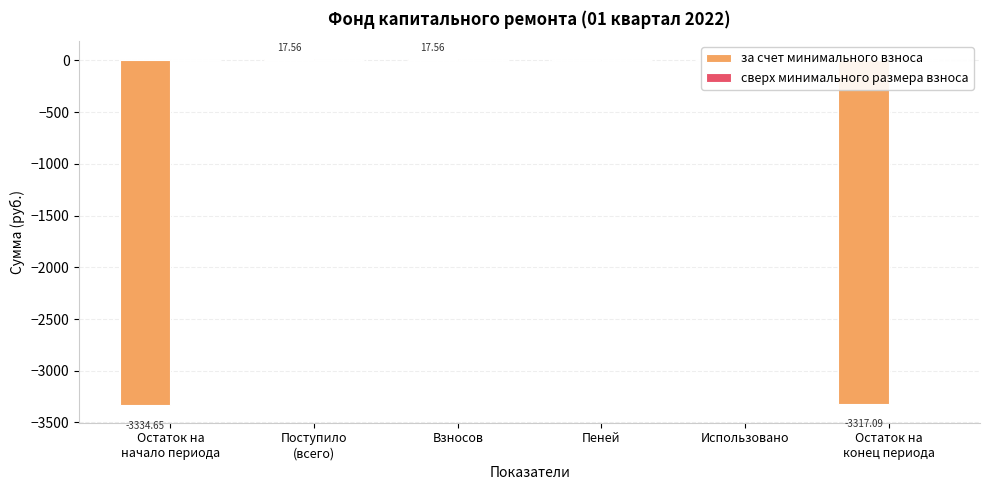

What is the sum of all values?

-6616.6